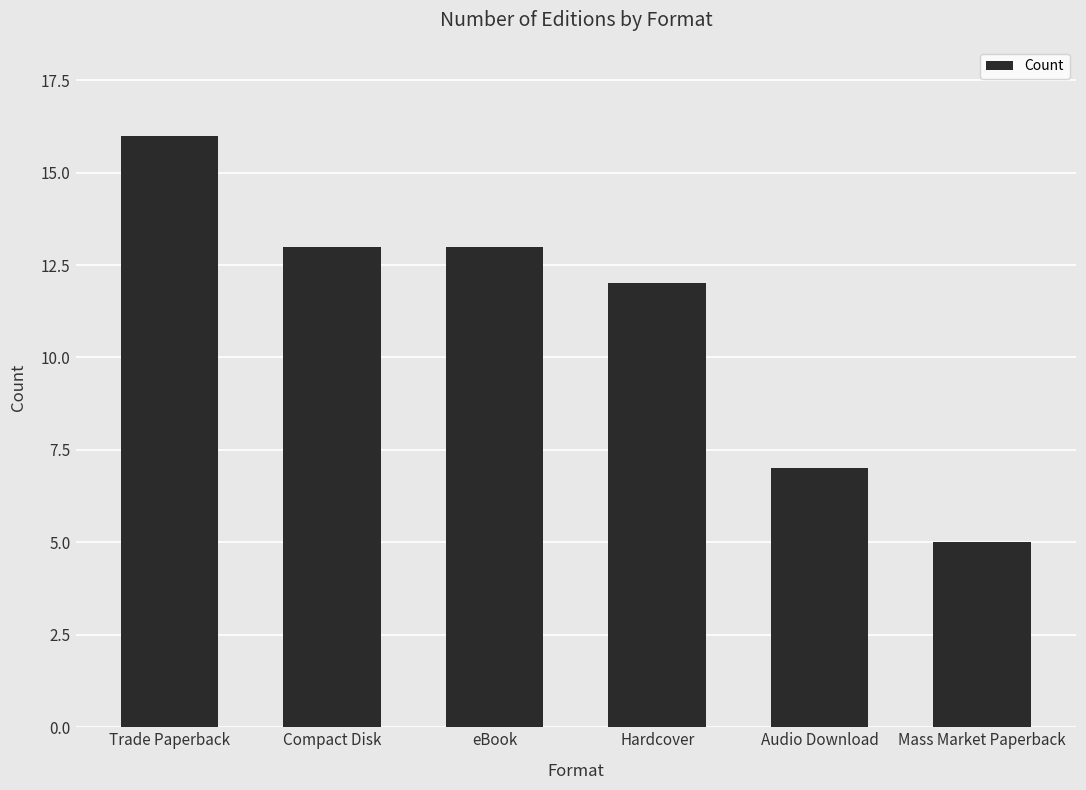

What is the greatest value displayed?

16